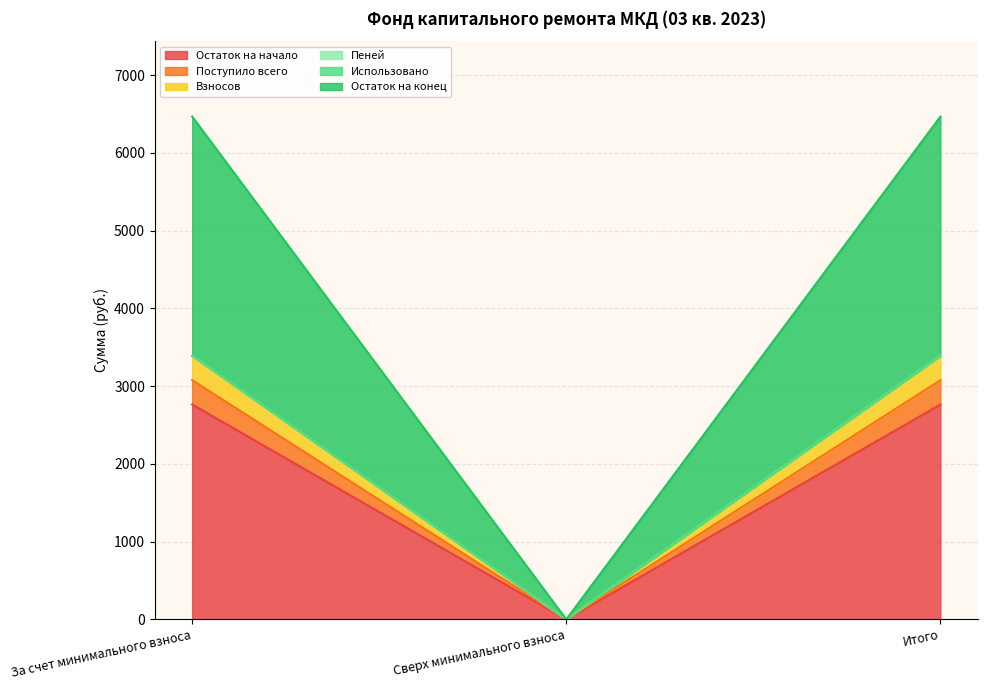

What is the highest value of the Остаток на начало series?

2763.9